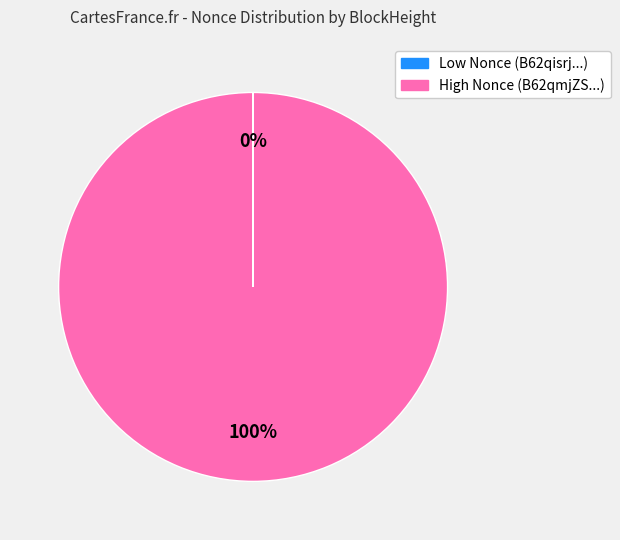

Does any single category account for the majority?

Yes